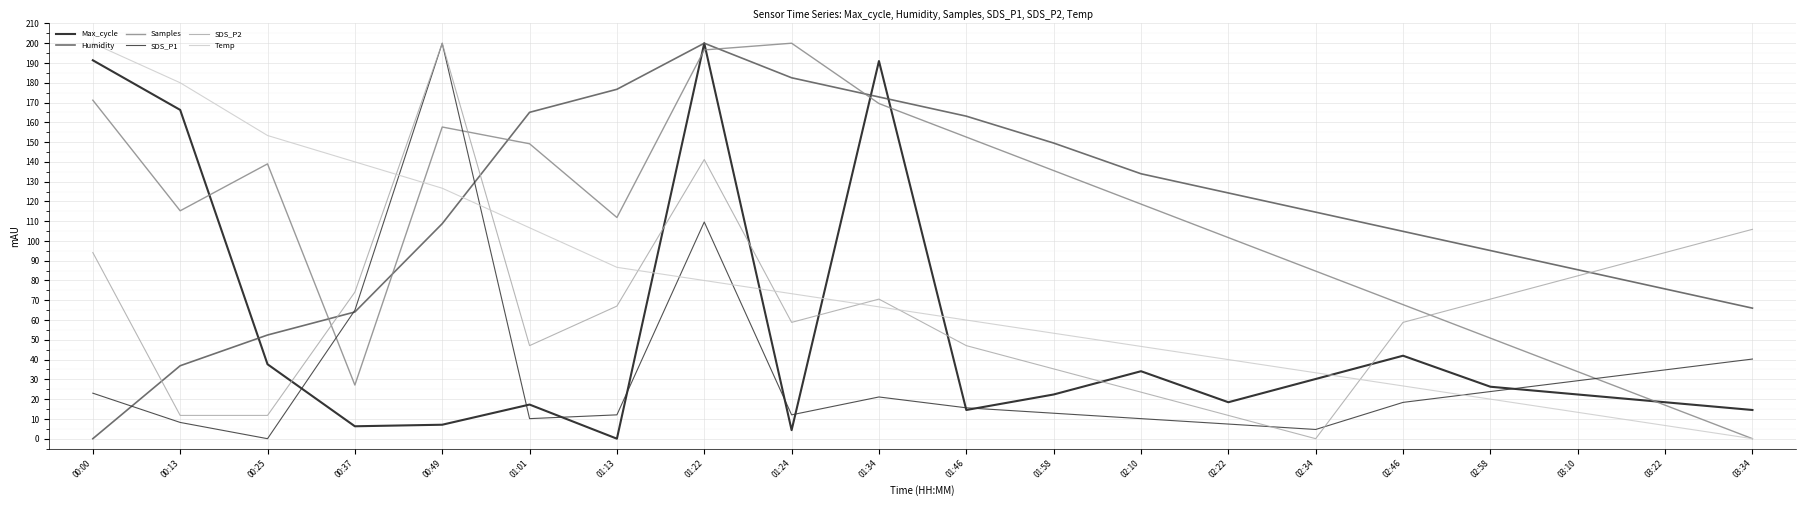

Where do Samples and SDS_P1 first cross each other?

00:25 and 00:37